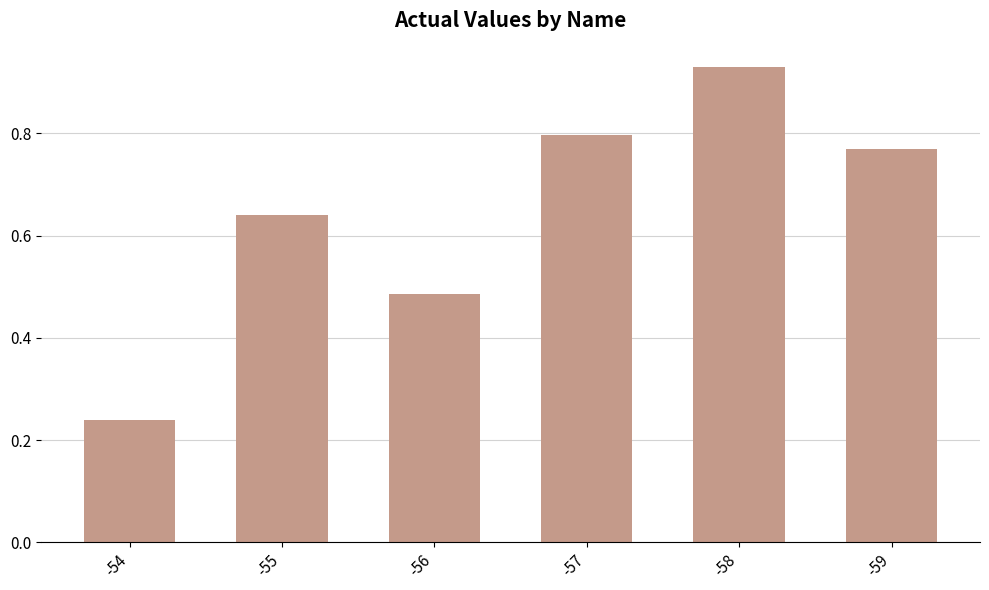

Rank the categories by value from highest to lowest.

-58, -57, -59, -55, -56, -54